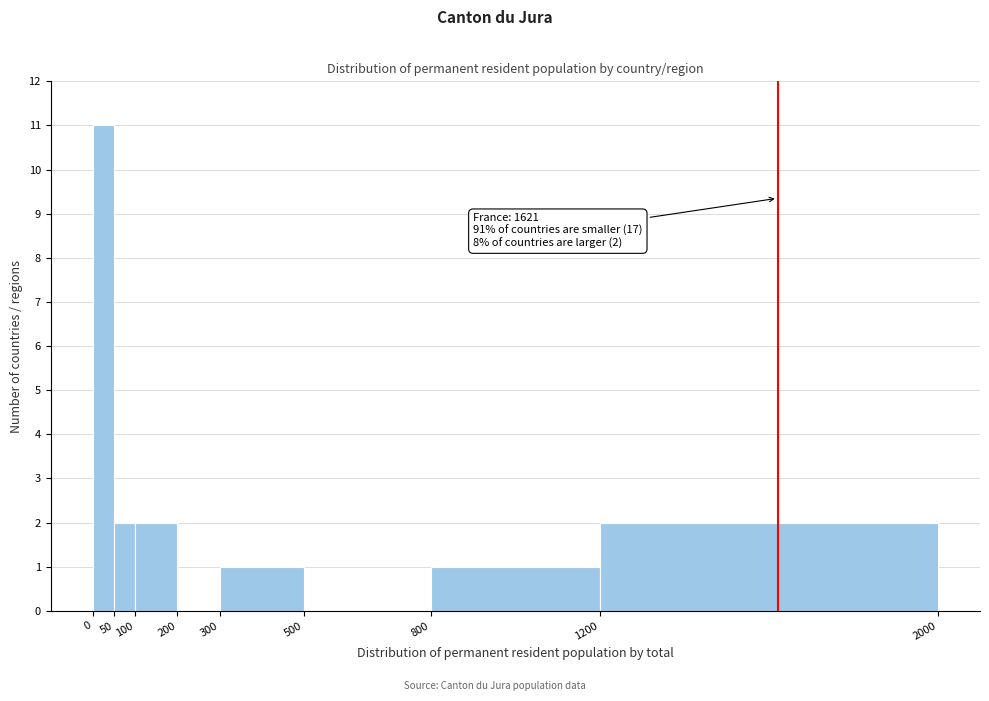

Which range on the x-axis has the tallest bar?

0 to 50